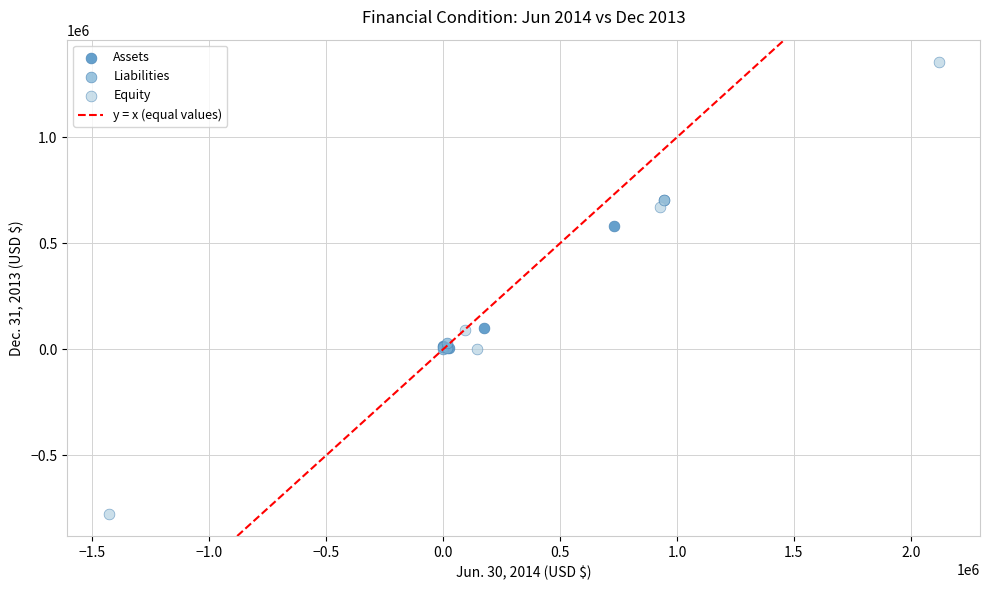

Which series contains the lowest Y value?

Equity